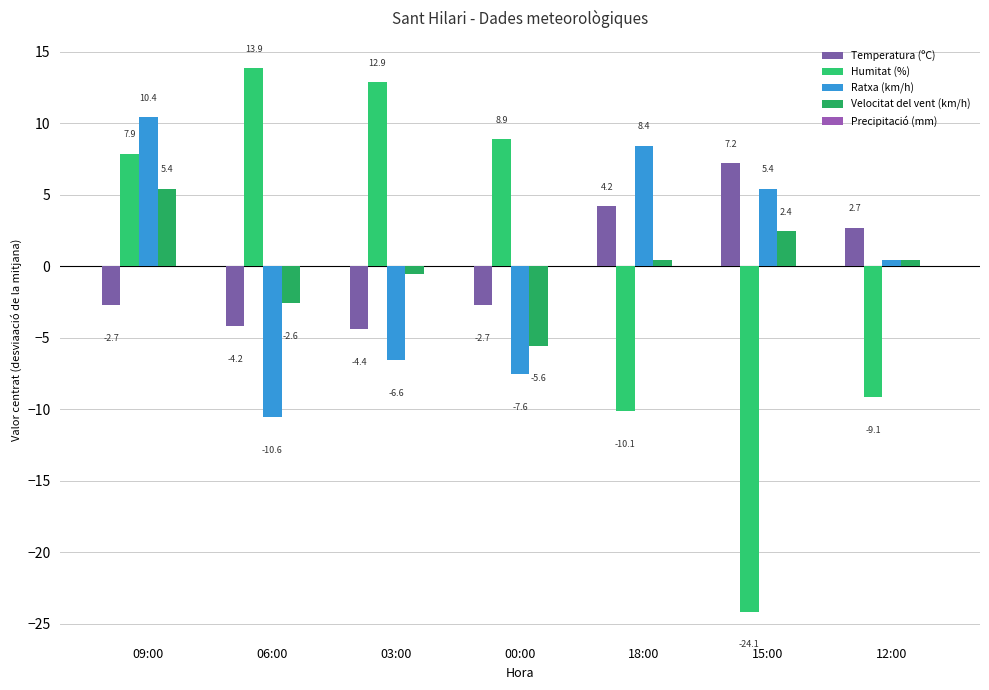

What is the smallest value displayed?

-24.1